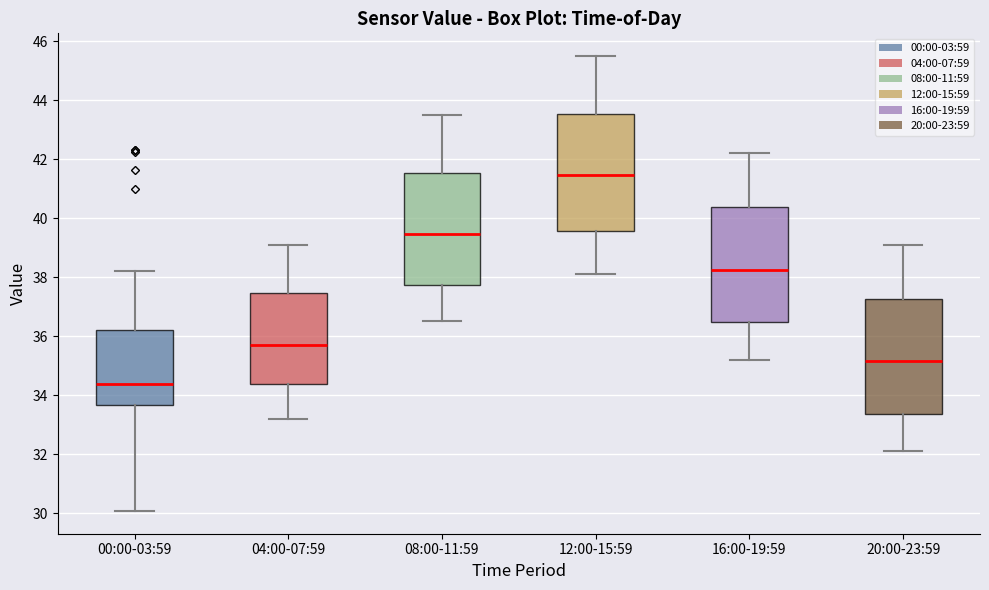

Which box's median line is the lowest?

00:00-03:59